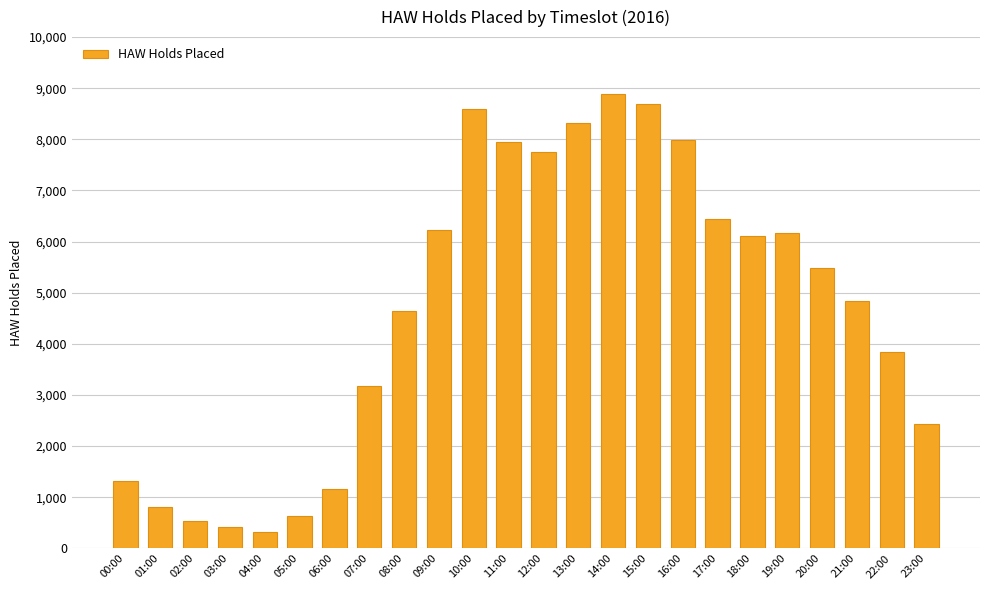

What is the value of the 18th bar from the left?

6436